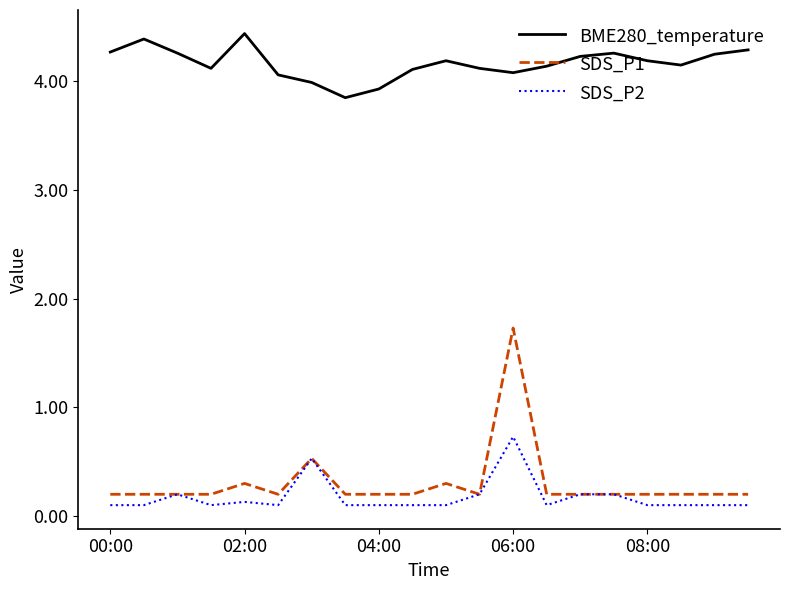

True or false: BME280_temperature and SDS_P1 intersect in this chart.

False